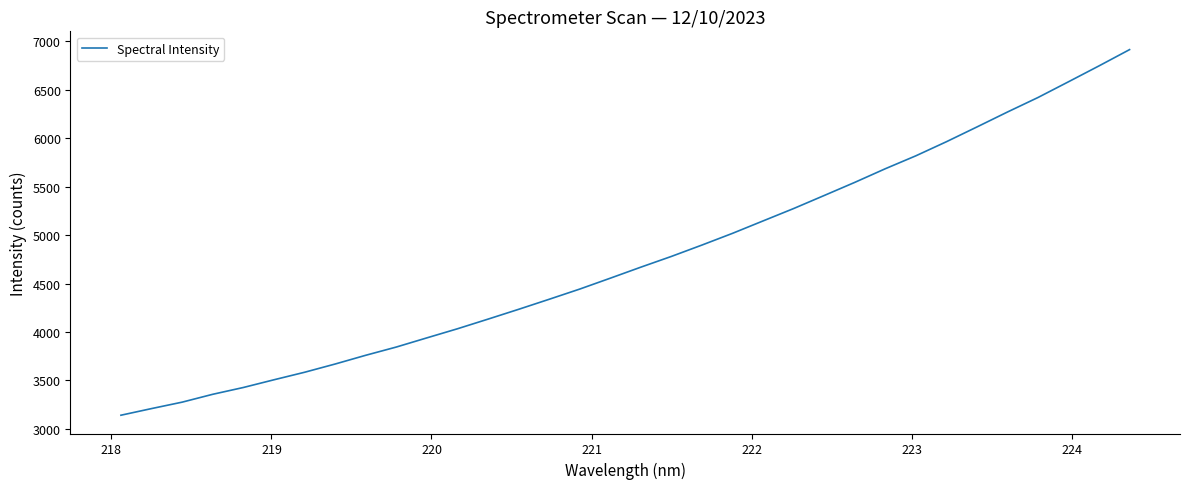

What is the maximum value shown in the chart?

6914.4